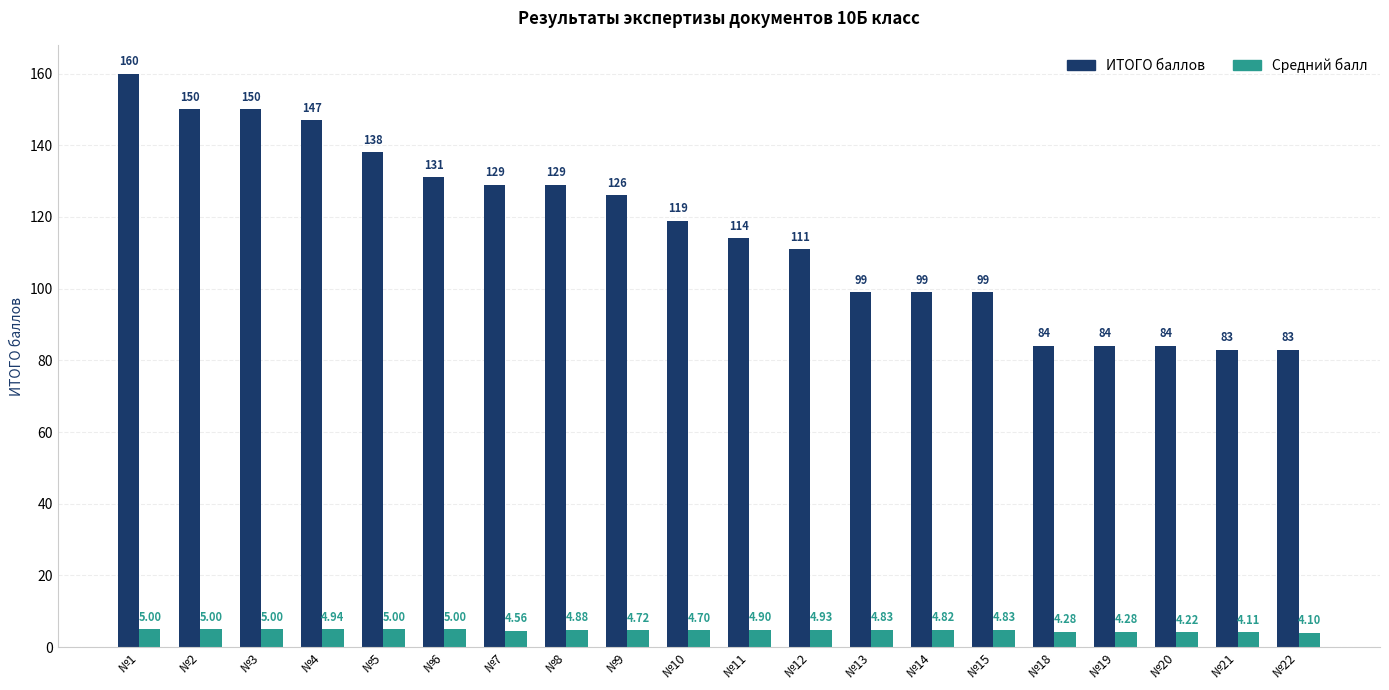

At №9, list the series in order from smallest to largest.

Средний балл, ИТОГО баллов